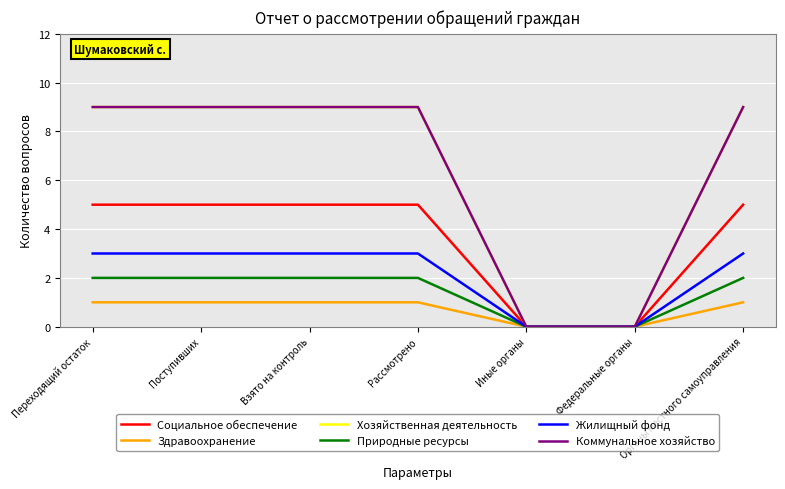

What position from the left is Переходящий остаток?

1